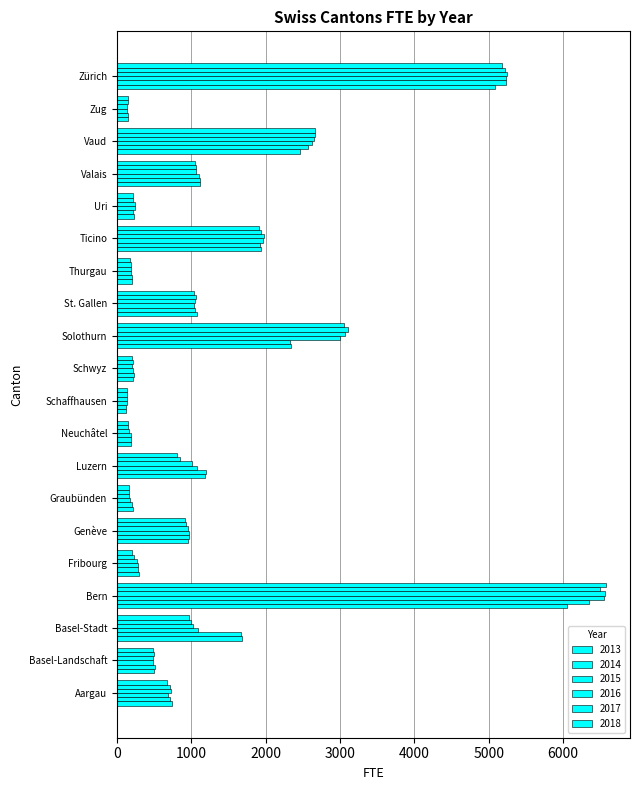

Count the number of categories in the chart.

20